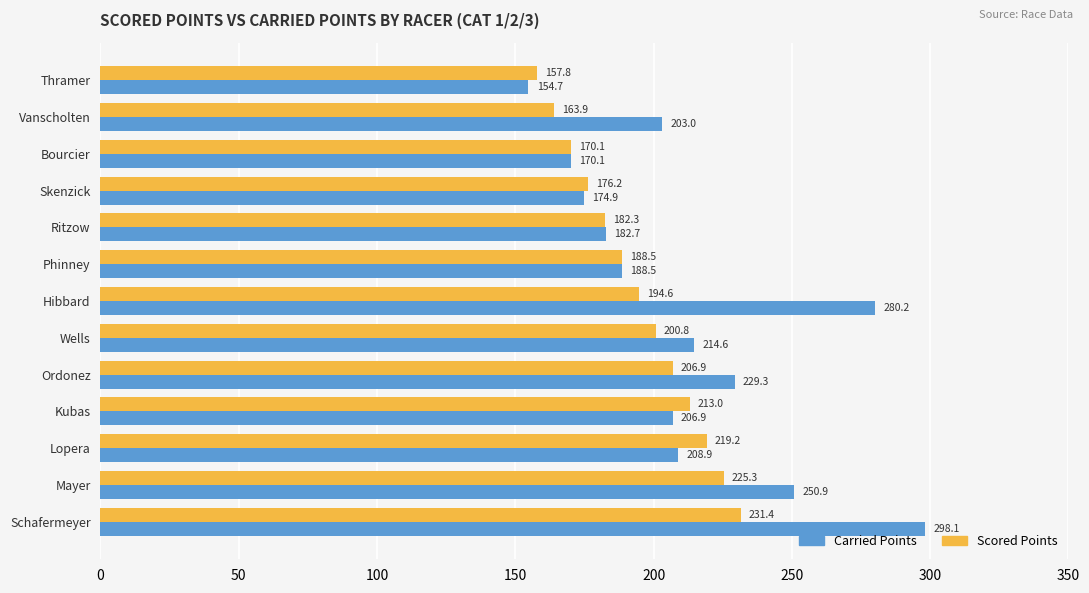

Which series has the largest range (max minus min)?

Carried Points